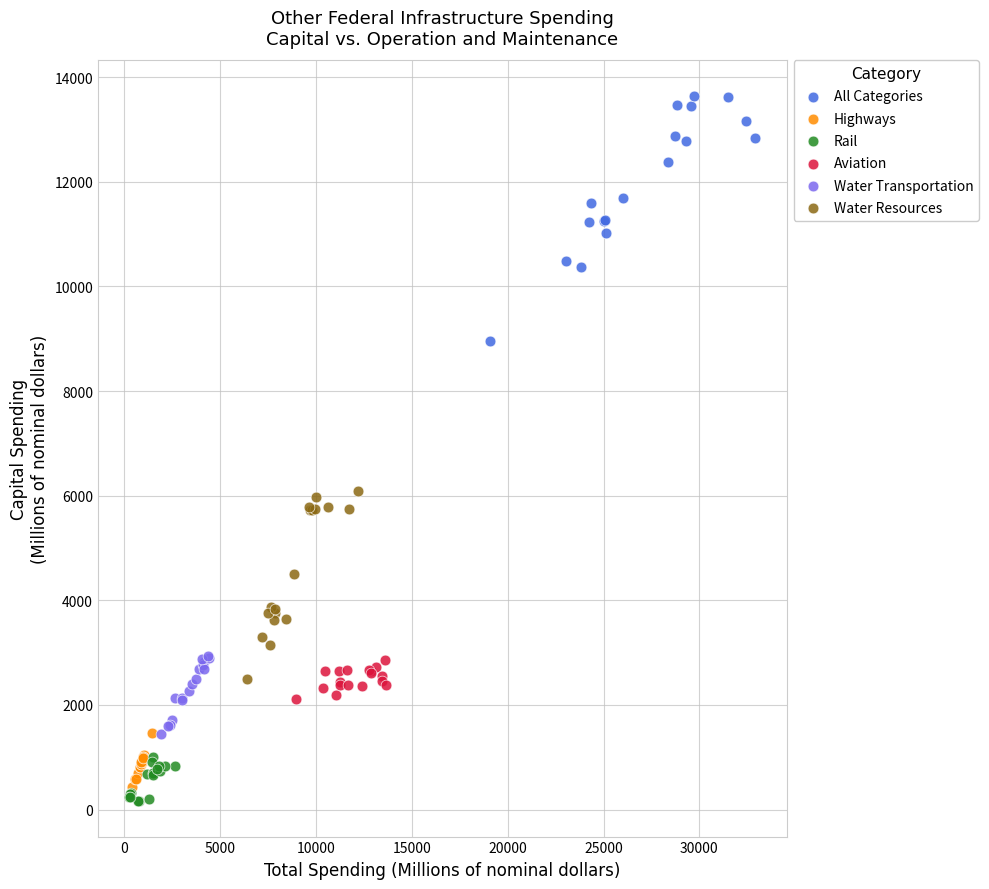

Which series has the widest spread of Y values?

All Categories